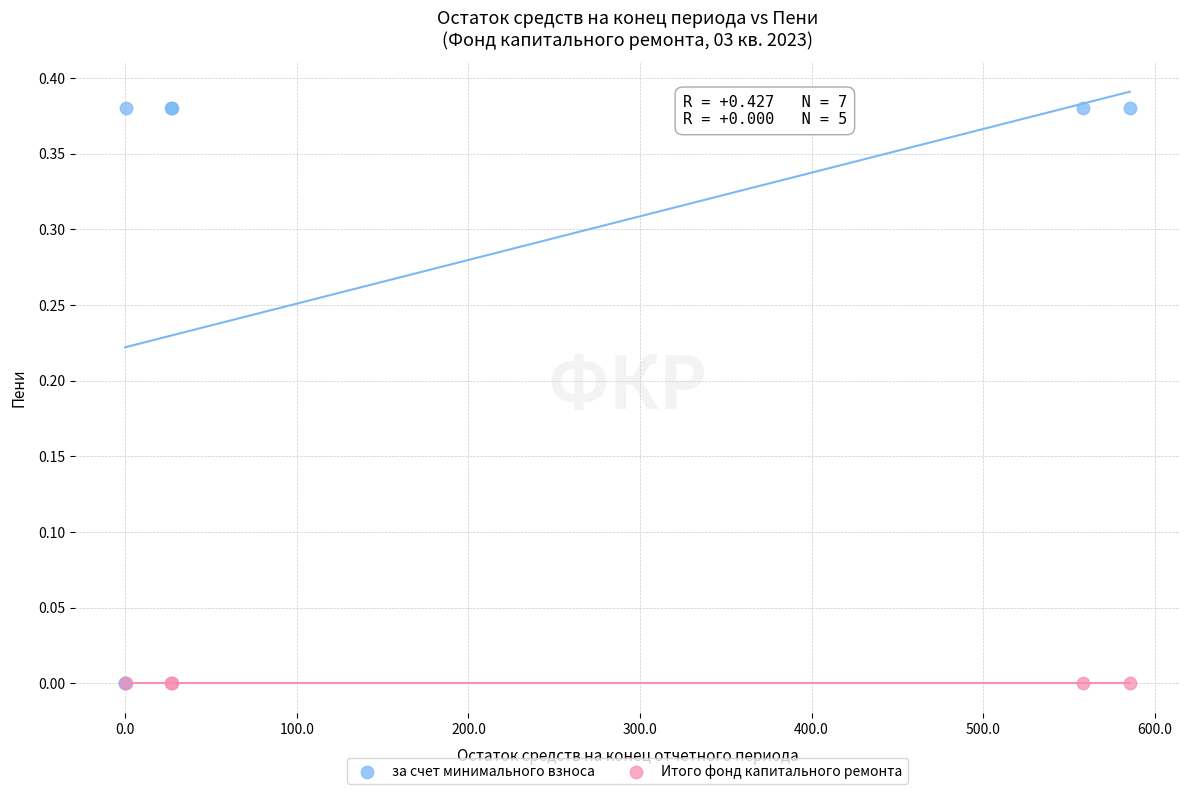

Which series contains the highest Y value?

за счет минимального взноса